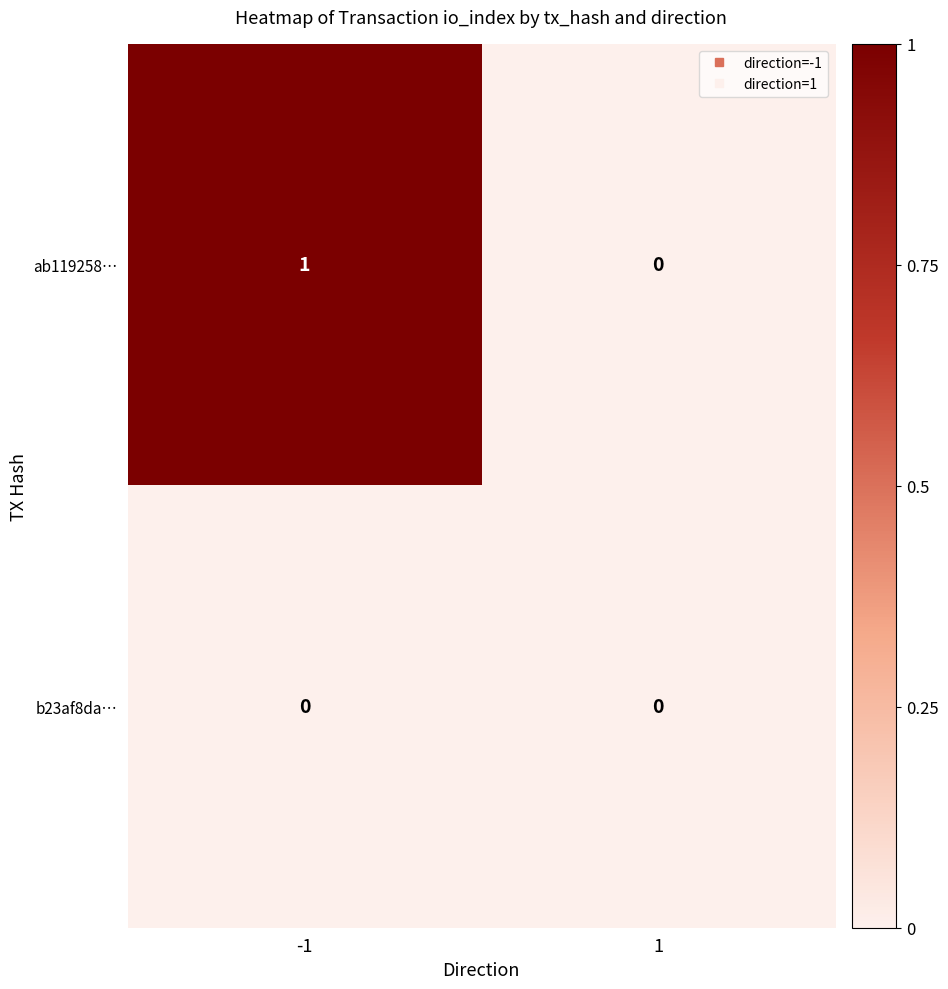

Rank the series by their maximum value, from highest to lowest.

ab119258…, b23af8da…